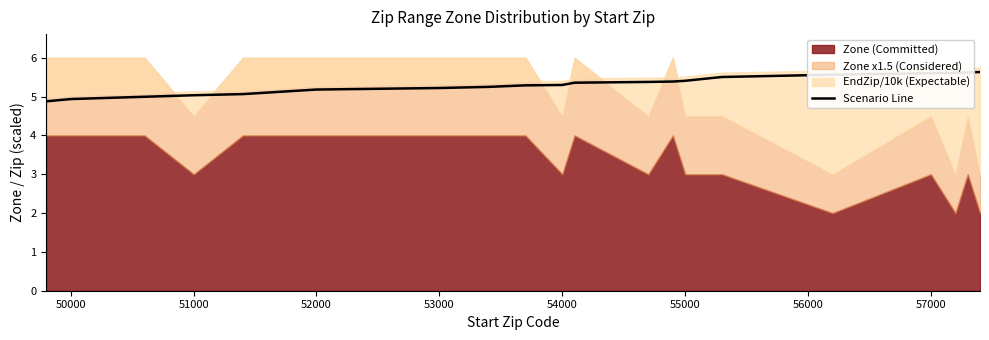

What is the minimum value for Scenario Line?

4.9